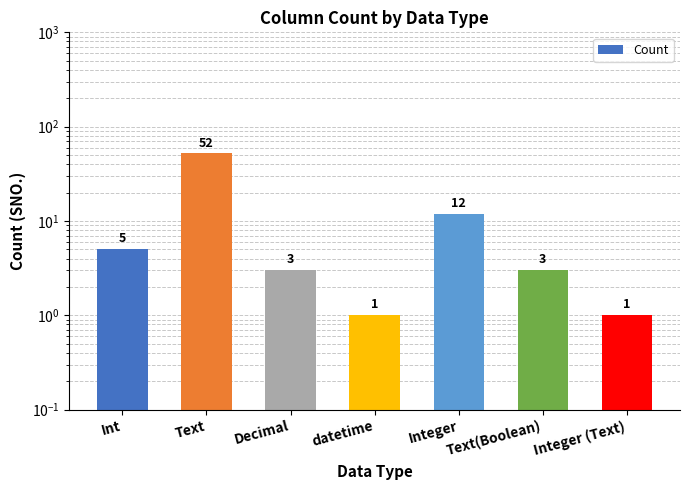

List the labels in order of value, largest first.

Text, Integer, Int, Decimal, Text(Boolean), datetime, Integer (Text)